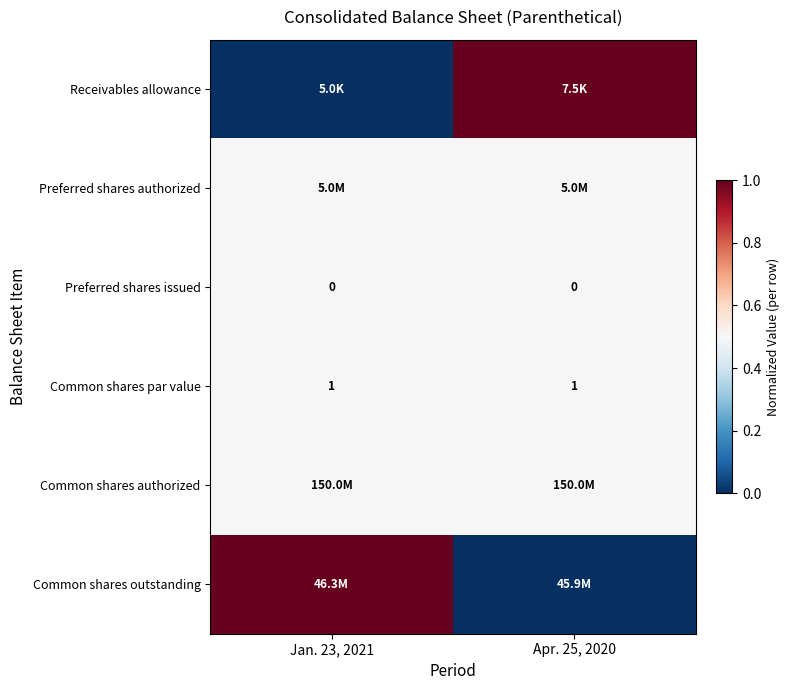

The value of Preferred shares issued at Apr. 25, 2020 is 0.0. True or false?

True